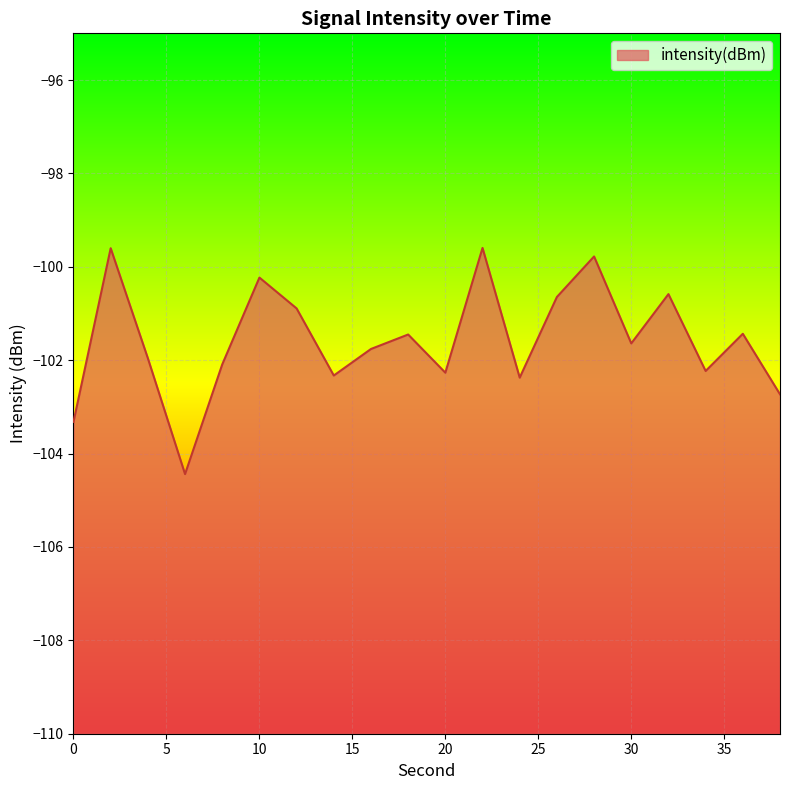

At which label does the data first exceed -101?

2